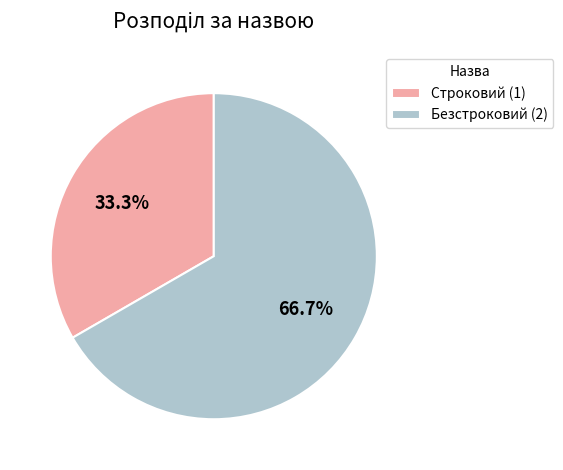

True or false: Безстроковий accounts for 67% of the total.

True